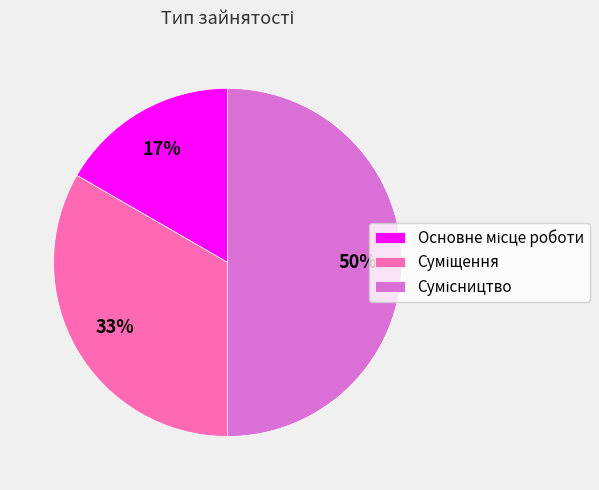

To the nearest percent, what is the average slice percentage?

33%